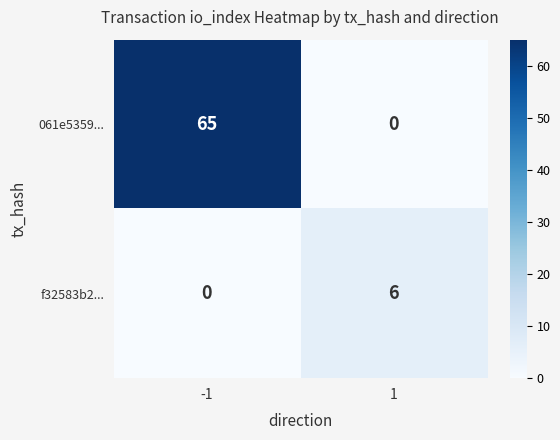

The value of f32583b2... at 1 is 6. True or false?

True